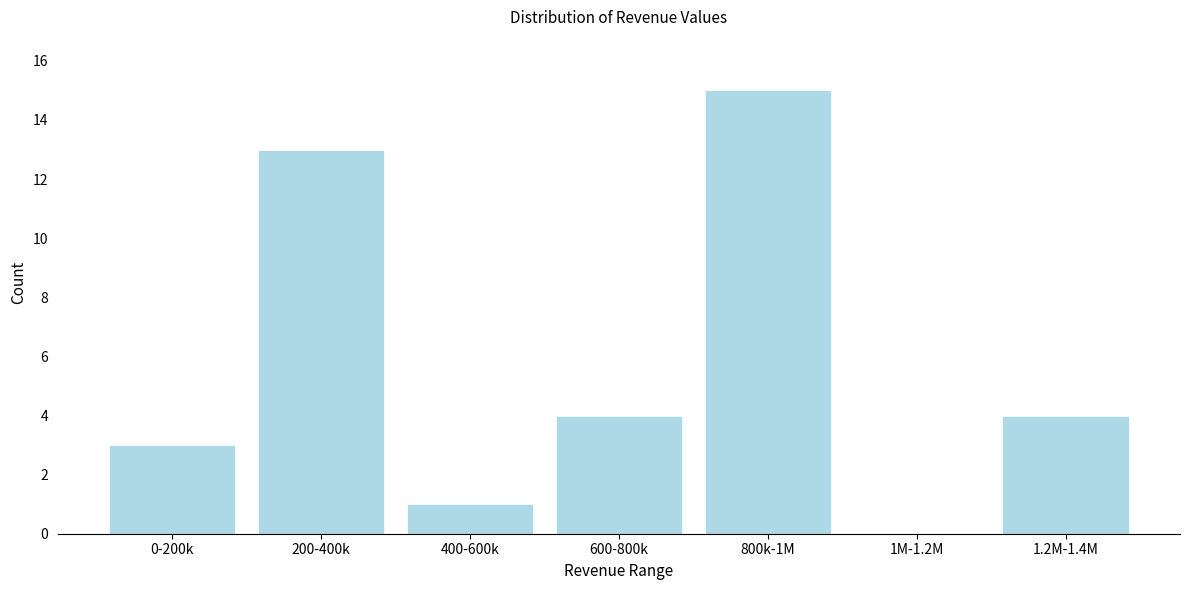

Reading right to left, list all the values displayed in this chart.

1.2M-1.4M=4	1M-1.2M=0	800k-1M=15	600-800k=4	400-600k=1	200-400k=13	0-200k=3